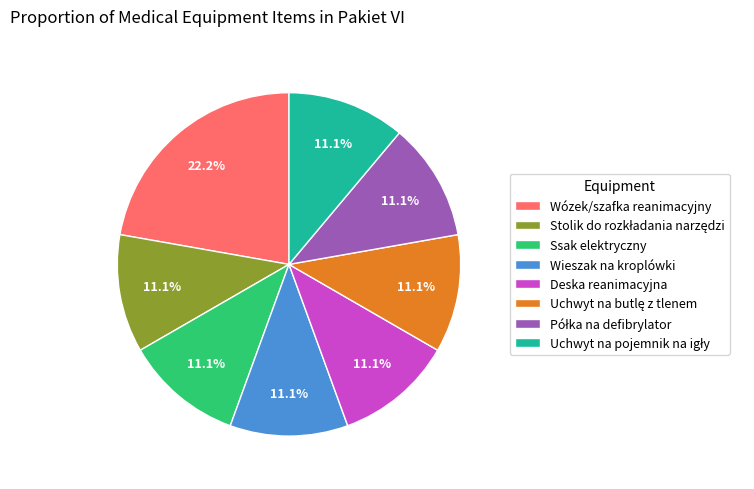

Is there a majority slice in this chart?

No